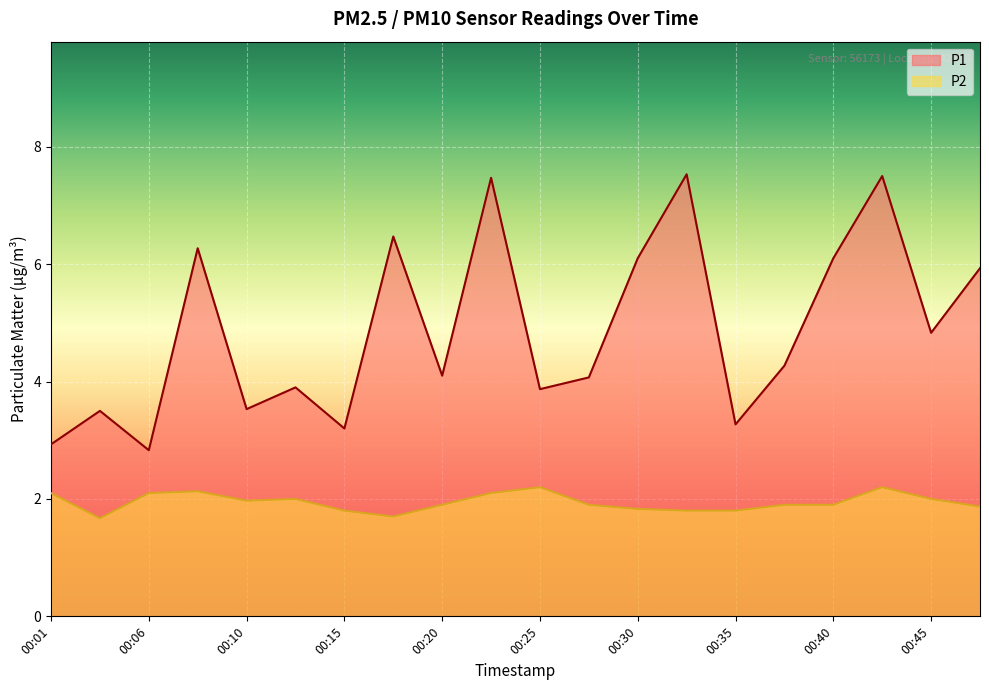

Is it true that P1 equals 4.3 at 00:37?

True